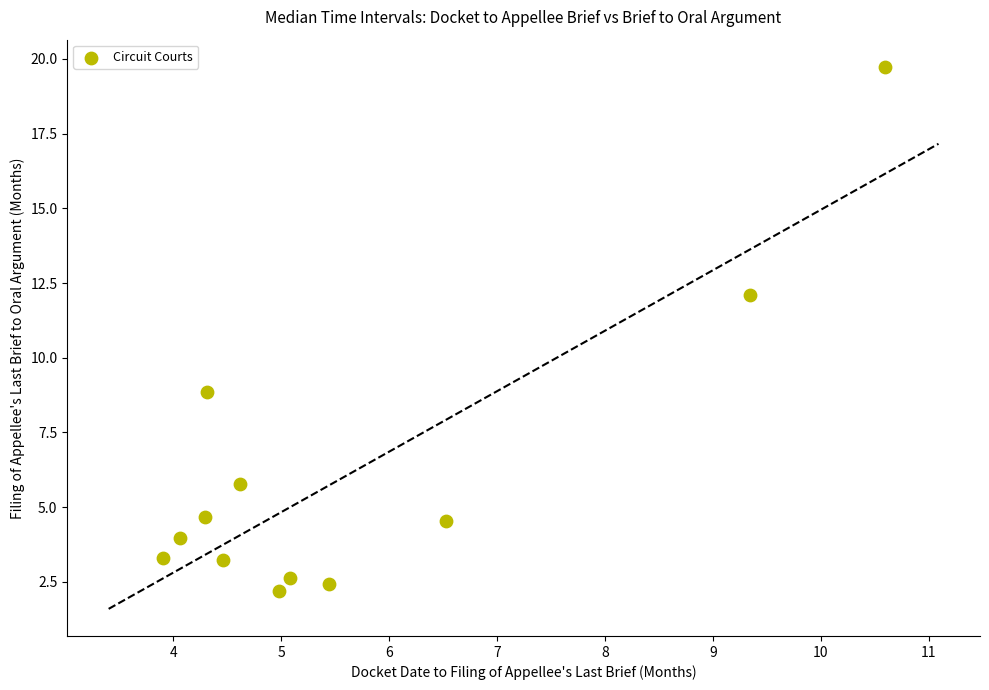

What Y value in the scatter plot is closest to 10?

8.9